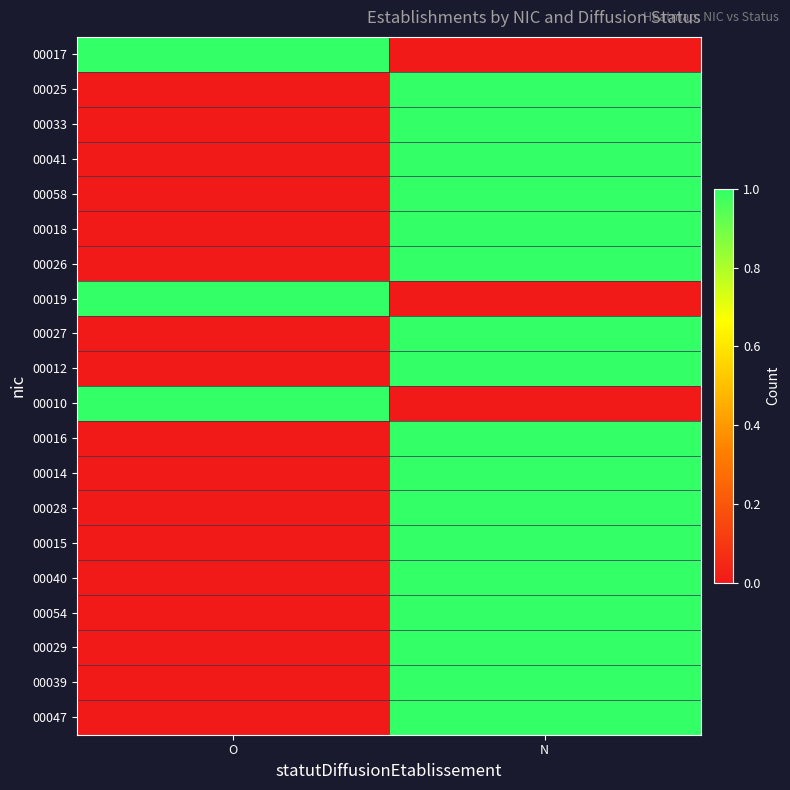

Reading left to right, extract all data points from this chart.

00017: O=1	N=0
00025: O=0	N=1
00033: O=0	N=1
00041: O=0	N=1
00058: O=0	N=1
00018: O=0	N=1
00026: O=0	N=1
00019: O=1	N=0
00027: O=0	N=1
00012: O=0	N=1
00010: O=1	N=0
00016: O=0	N=1
00014: O=0	N=1
00028: O=0	N=1
00015: O=0	N=1
00040: O=0	N=1
00054: O=0	N=1
00029: O=0	N=1
00039: O=0	N=1
00047: O=0	N=1